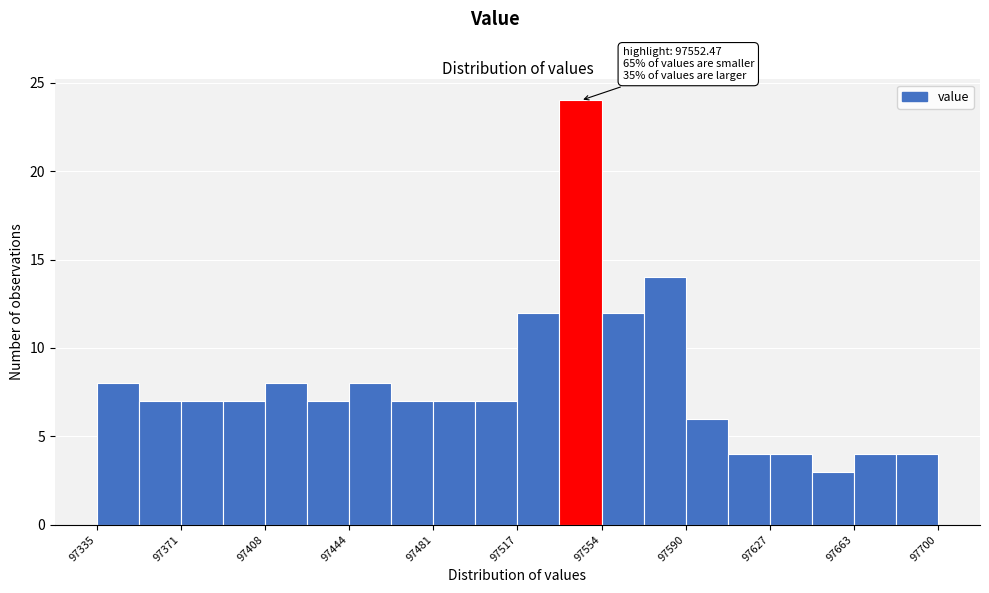

Around what value on the x-axis is the tallest bar? Give the approximate position of its centre, as read against the axis.

97545